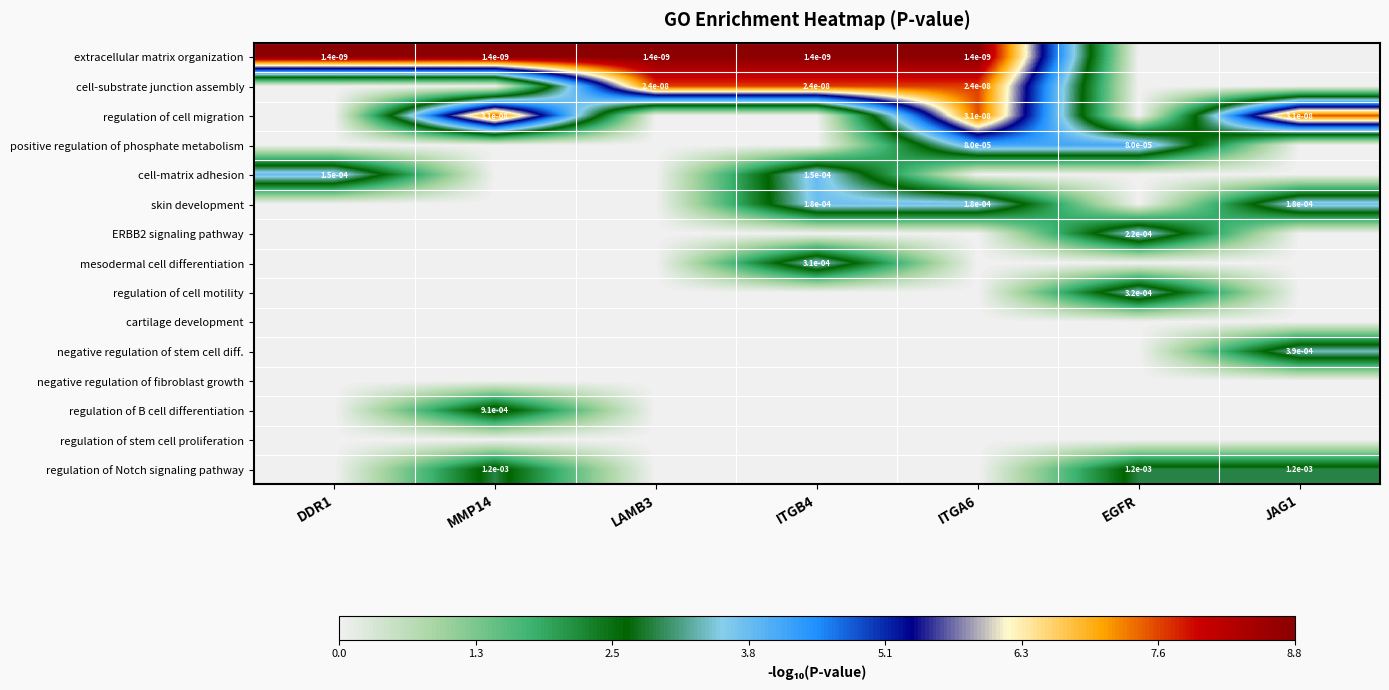

Is the value of cell-substrate junction assembly at ITGB4 greater than the value of mesodermal cell differentiation at ITGB4?

No